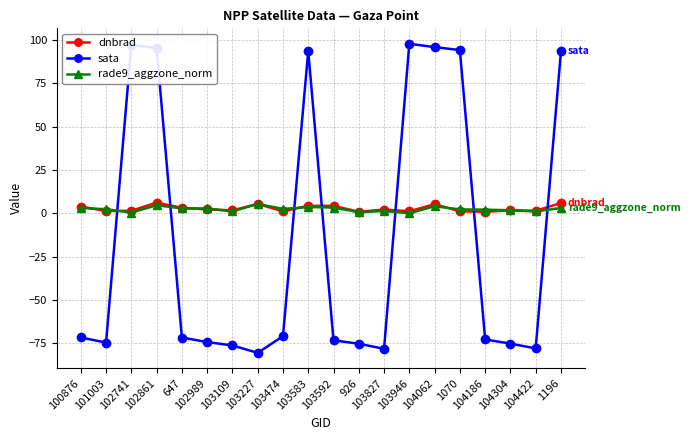

How many lines are shown in the chart?

3